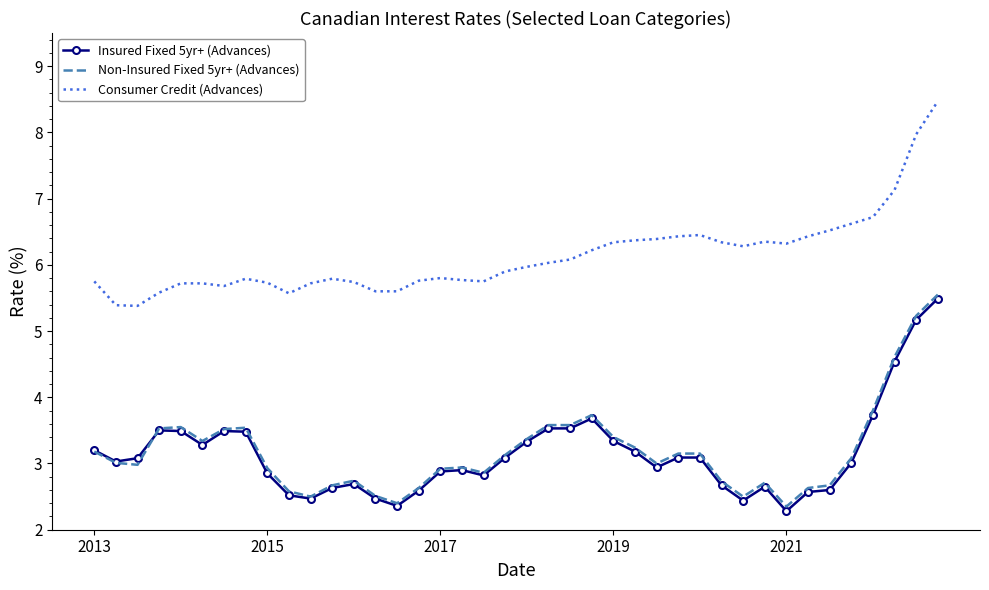

What is the greatest value displayed?

8.5